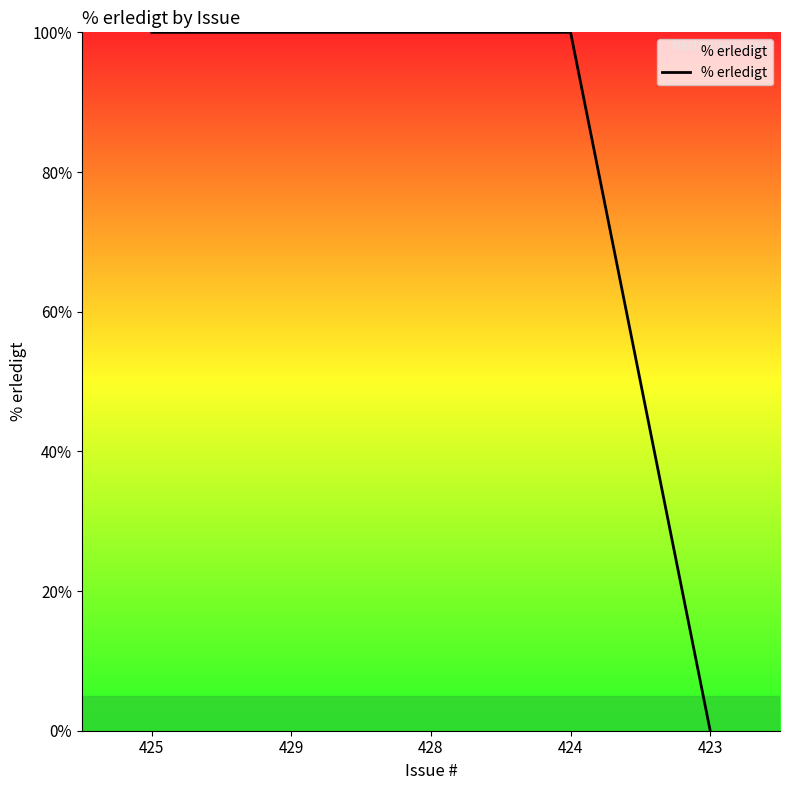

What position from the right is 425?

5